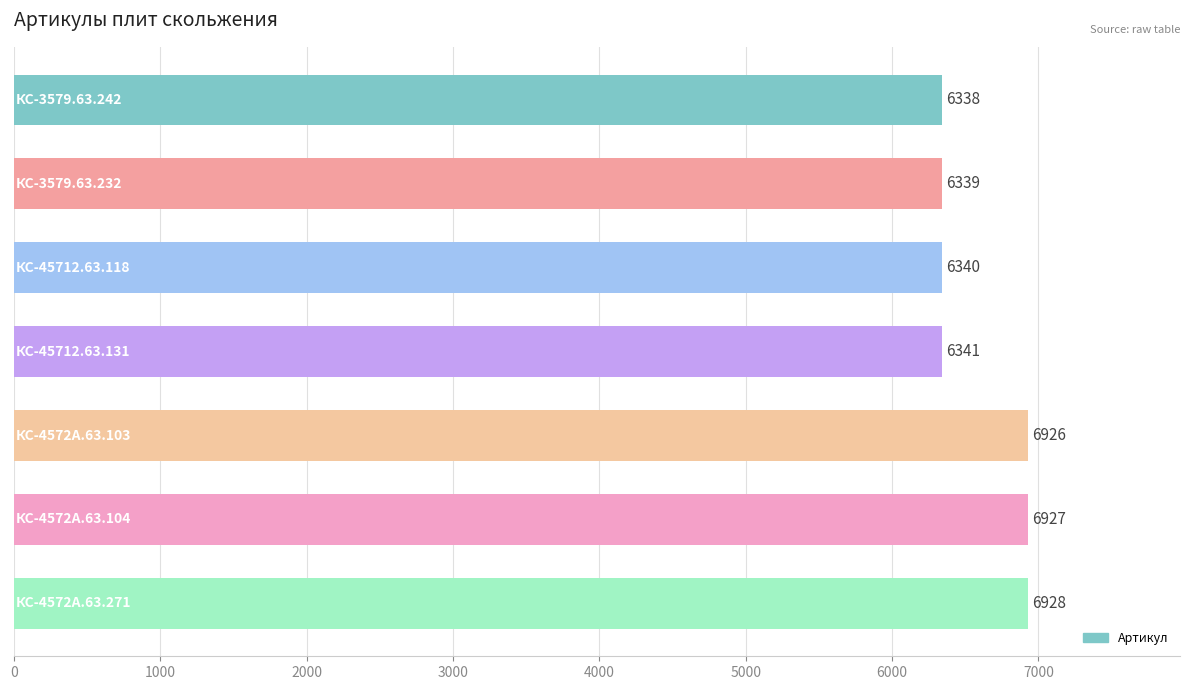

Count the number of categories in the chart.

7